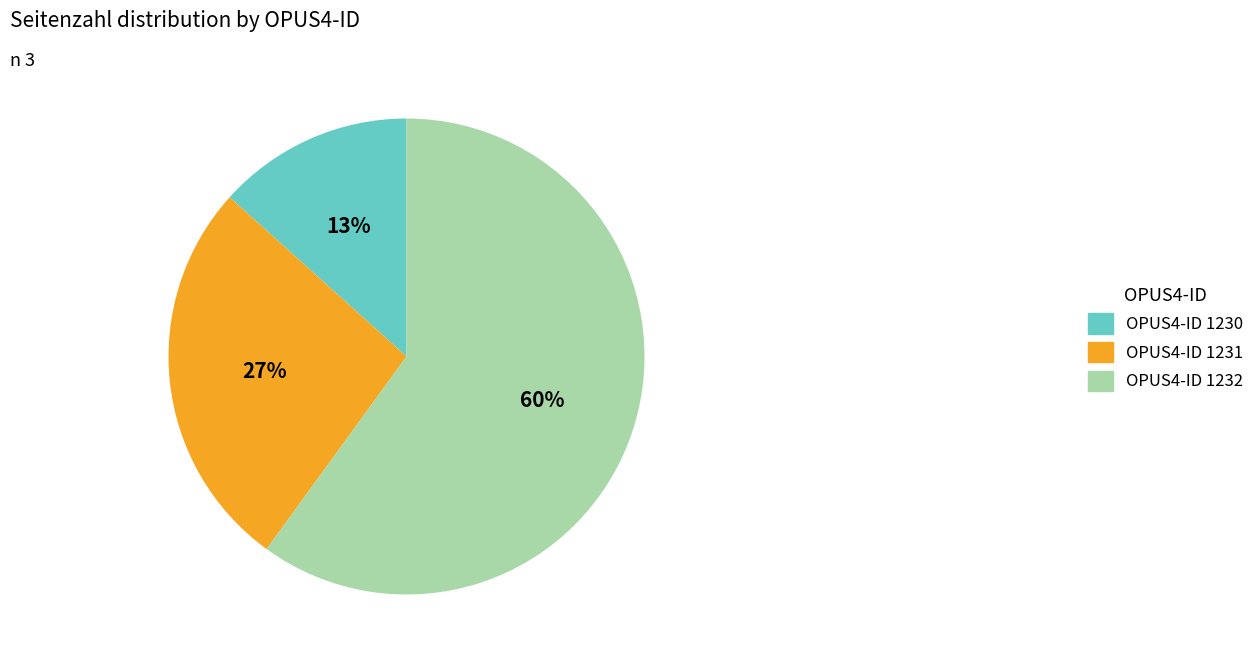

Do OPUS4-ID 1230 and OPUS4-ID 1232 together represent more than half of the pie?

Yes